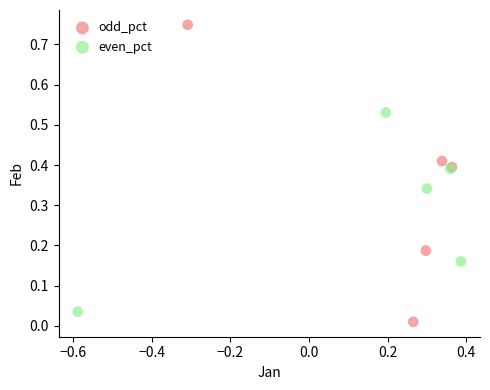

Which series has the largest Y range (max minus min)?

odd_pct